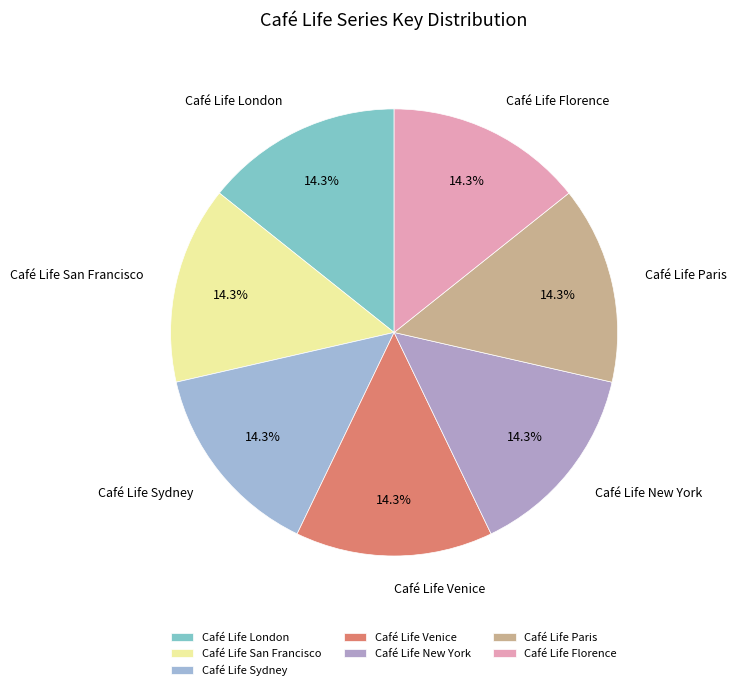

Is it true that Café Life Venice is 6% of the pie?

False